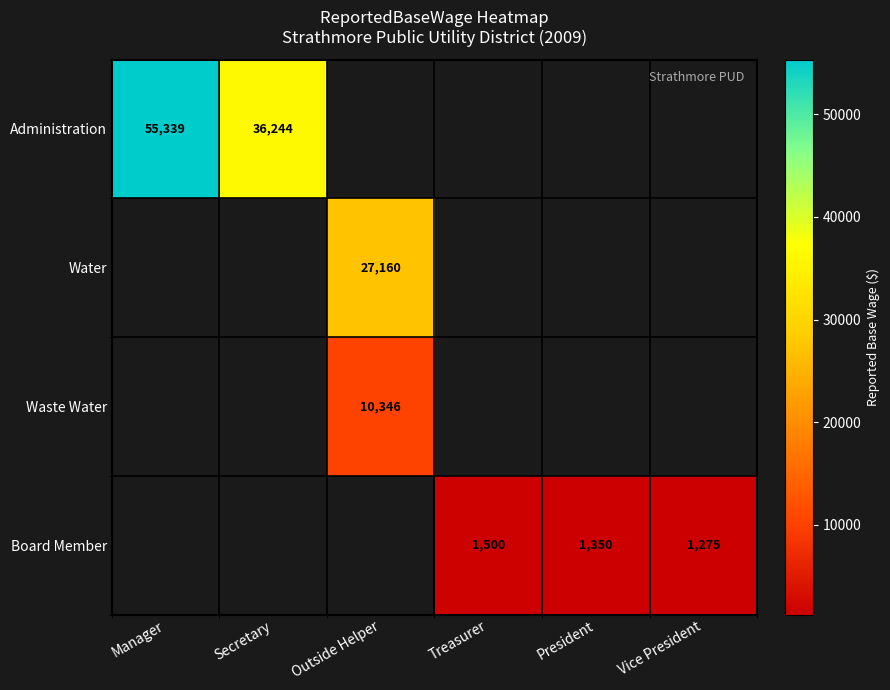

The value of Board Member at Vice President is 1275. True or false?

True